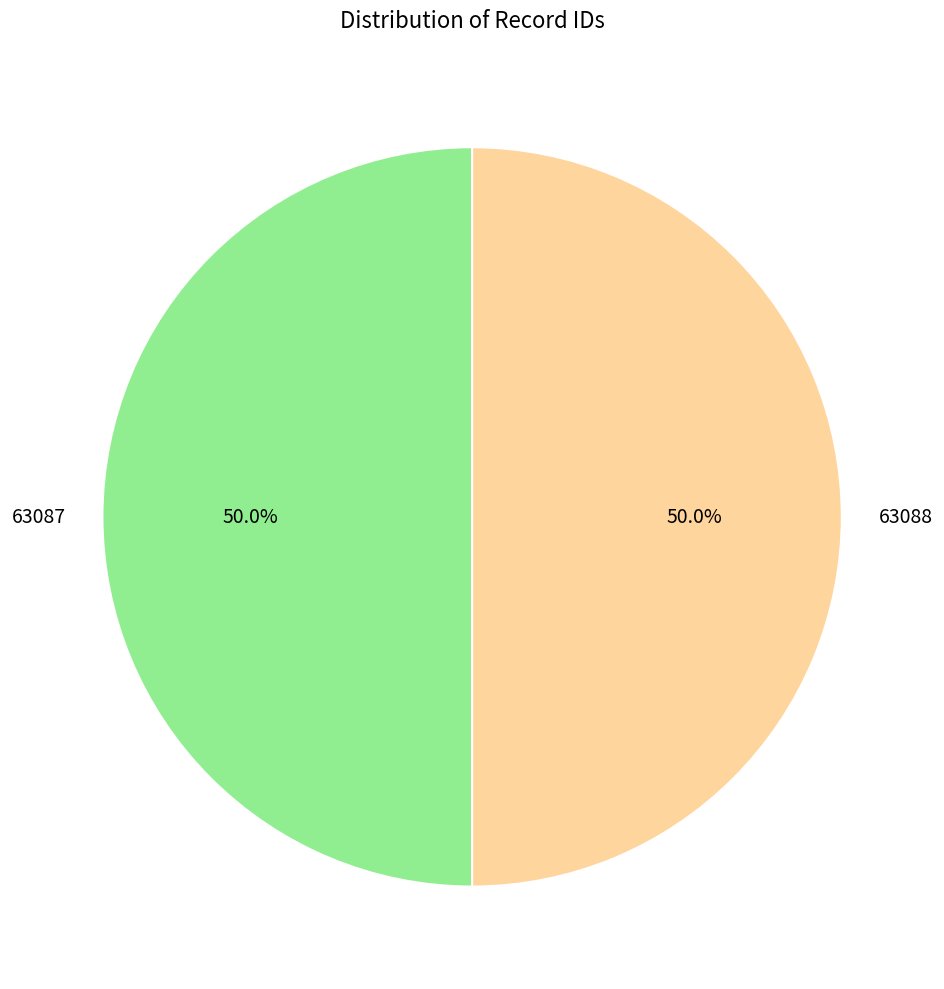

Combined, do 63088 and 63087 account for over 50%?

Yes